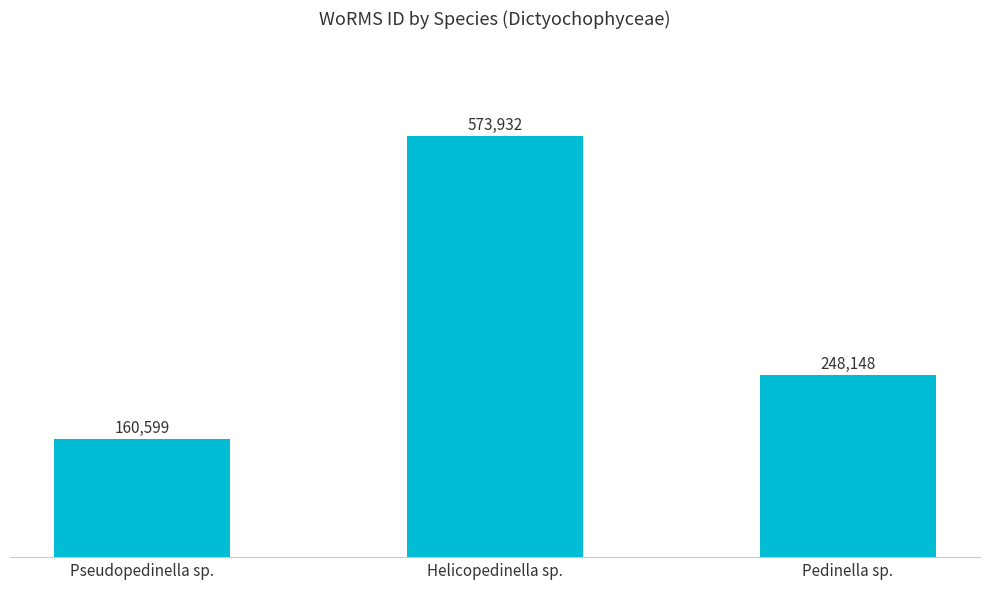

List the labels in order of value, smallest first.

Pseudopedinella sp., Pedinella sp., Helicopedinella sp.